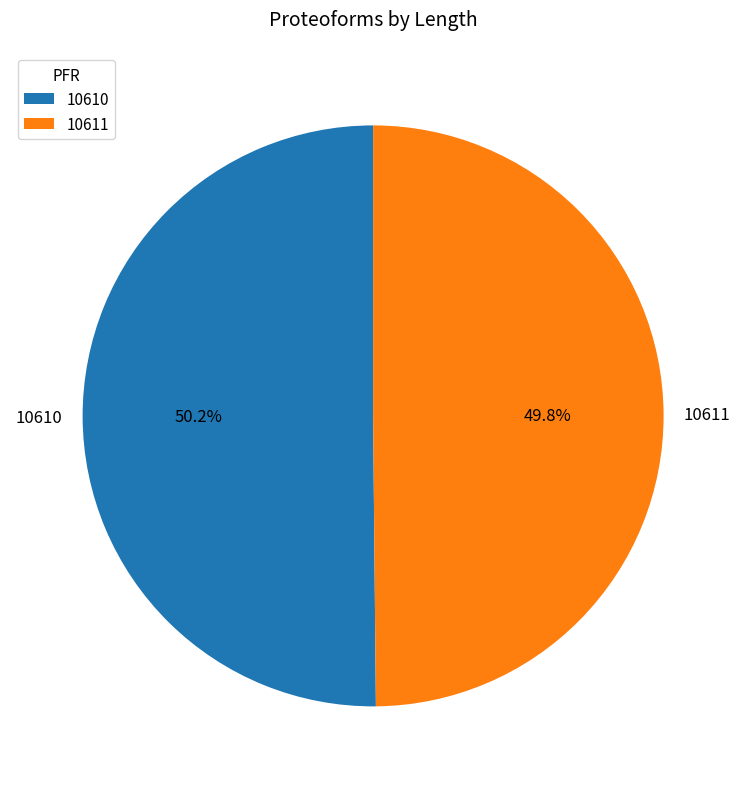

Is there any slice that represents more than half of the pie?

Yes